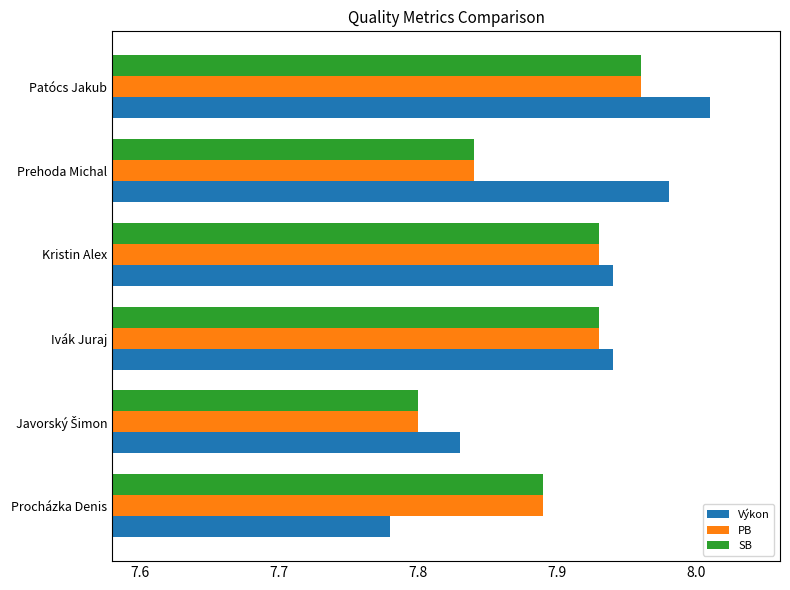

What are all the series names shown in the legend?

Výkon, PB, SB